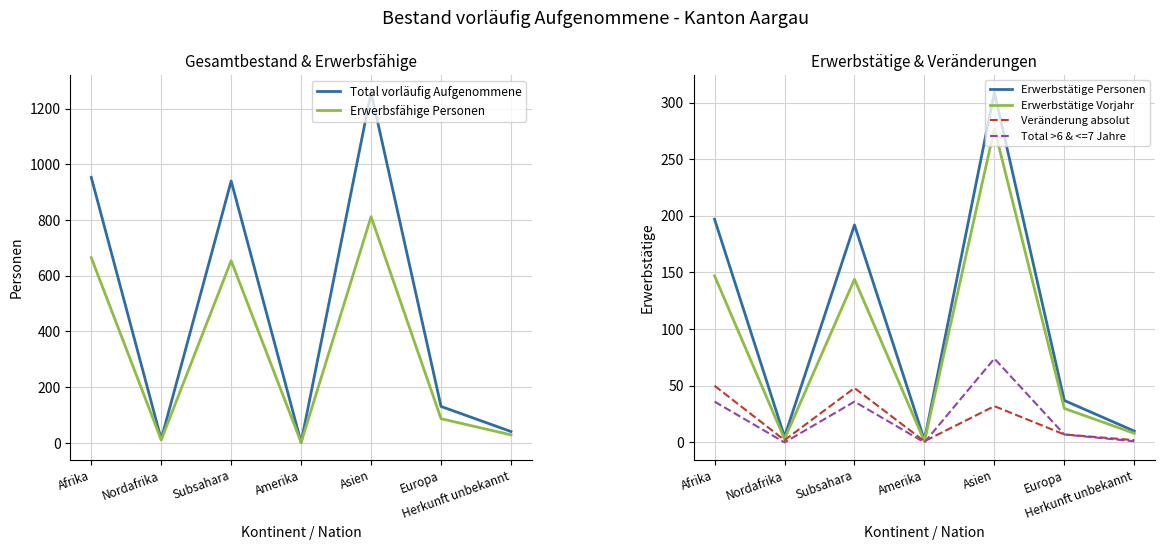

True or false: Total vorläufig Aufgenommene and Erwerbsfähige Personen intersect in this chart.

False